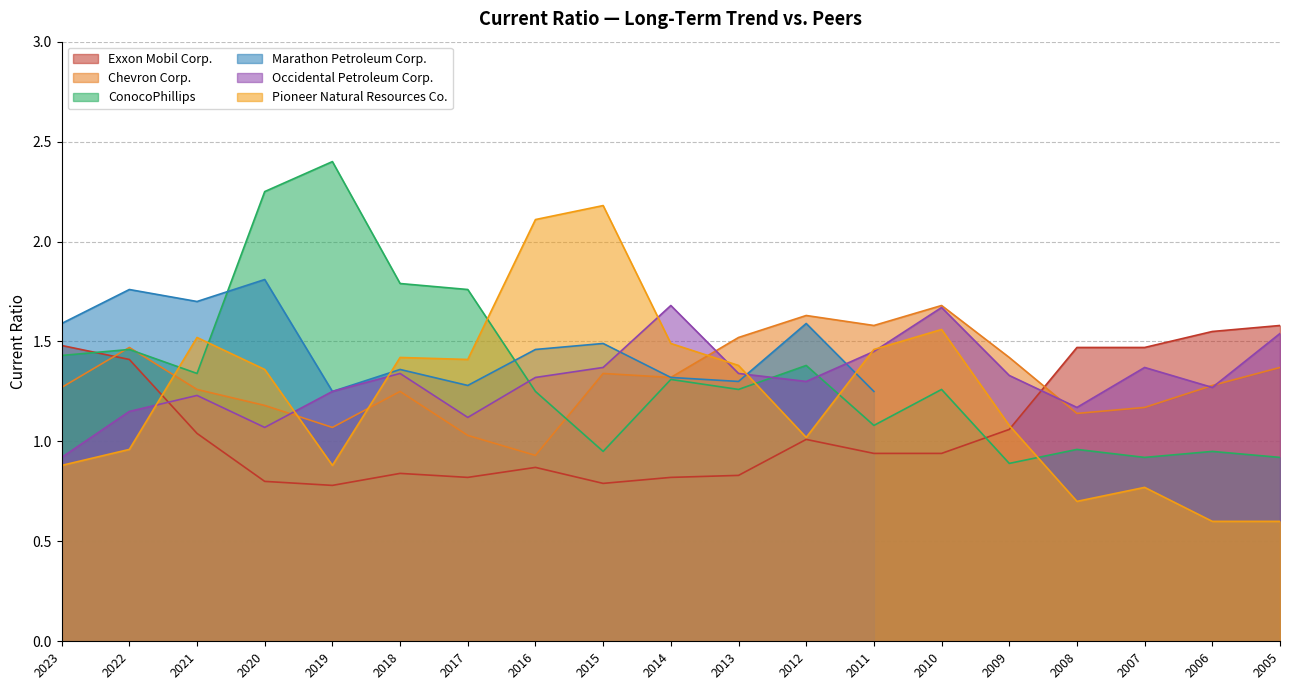

Which category has the lowest value in the Exxon Mobil Corp. series?

2019